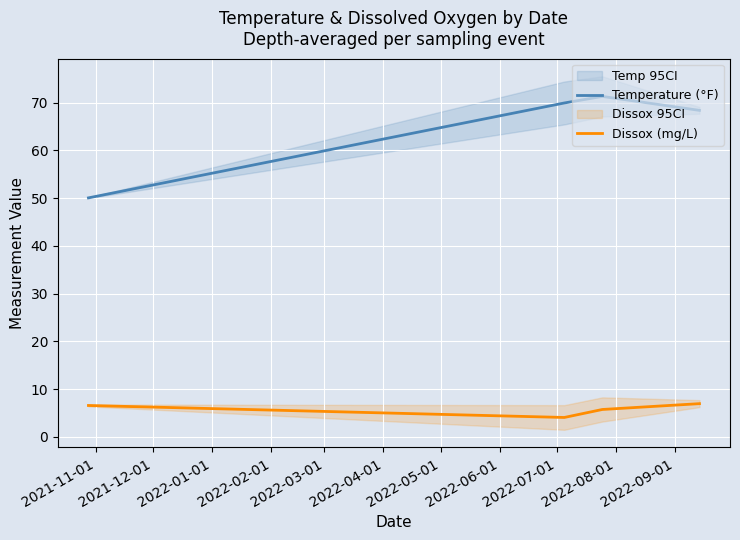

Rank the series by their maximum value, from lowest to highest.

Dissox (mg/L), Temperature (°F)